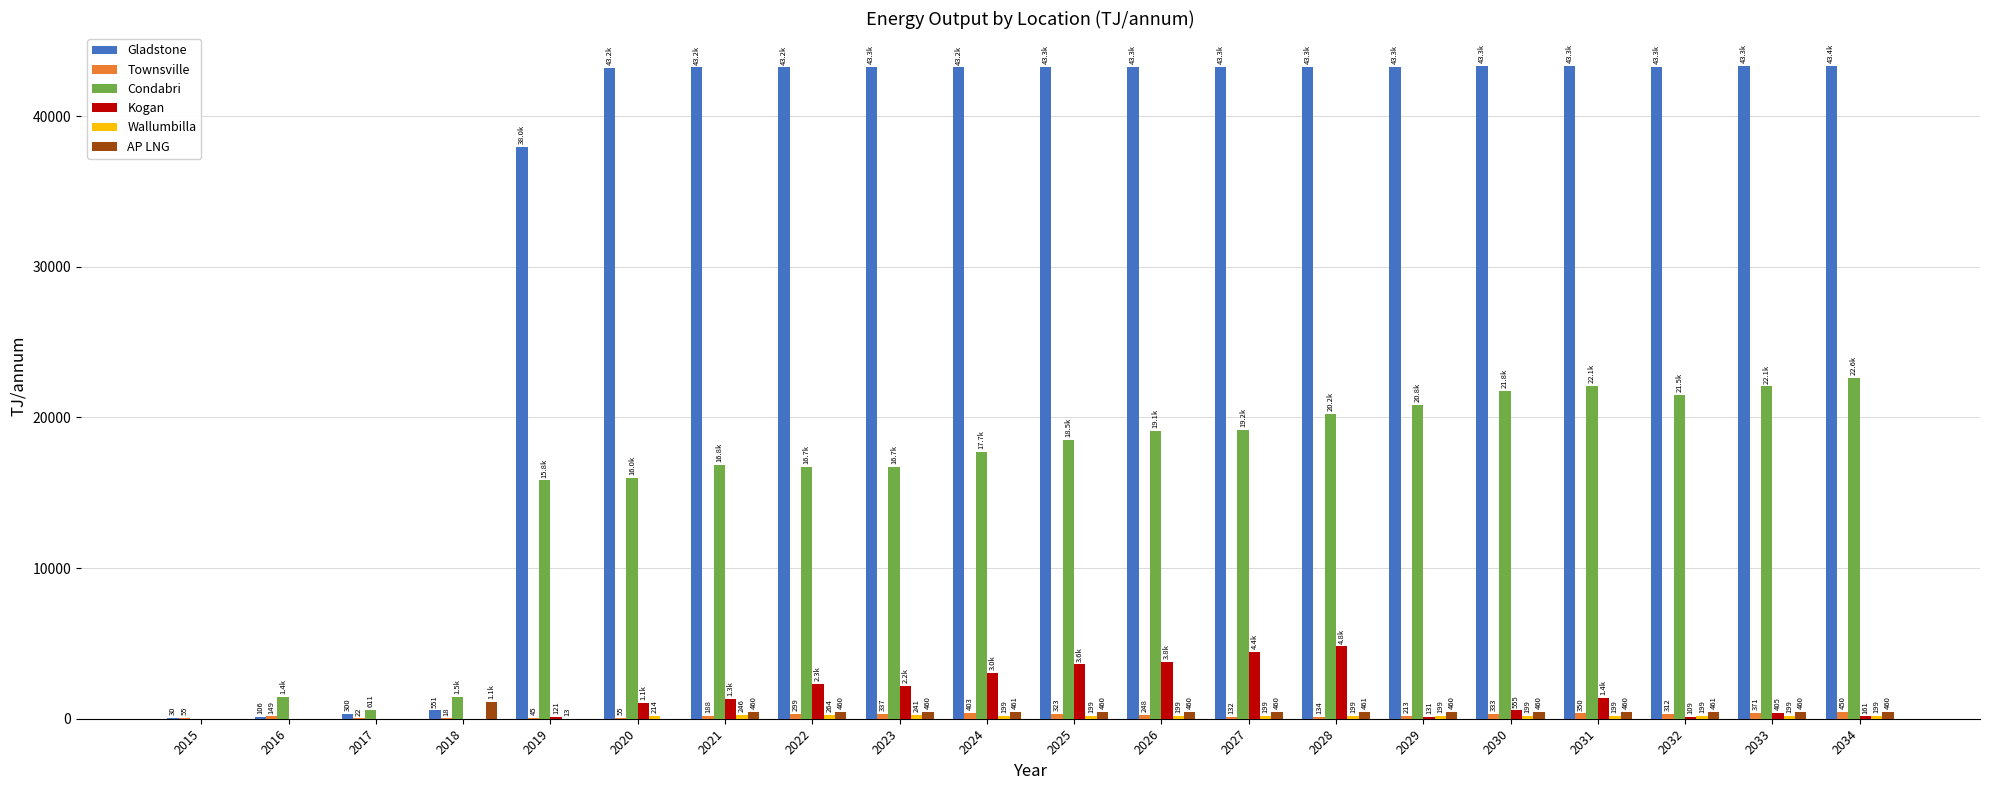

Which series changed the most between 2016 and 2028?

Gladstone